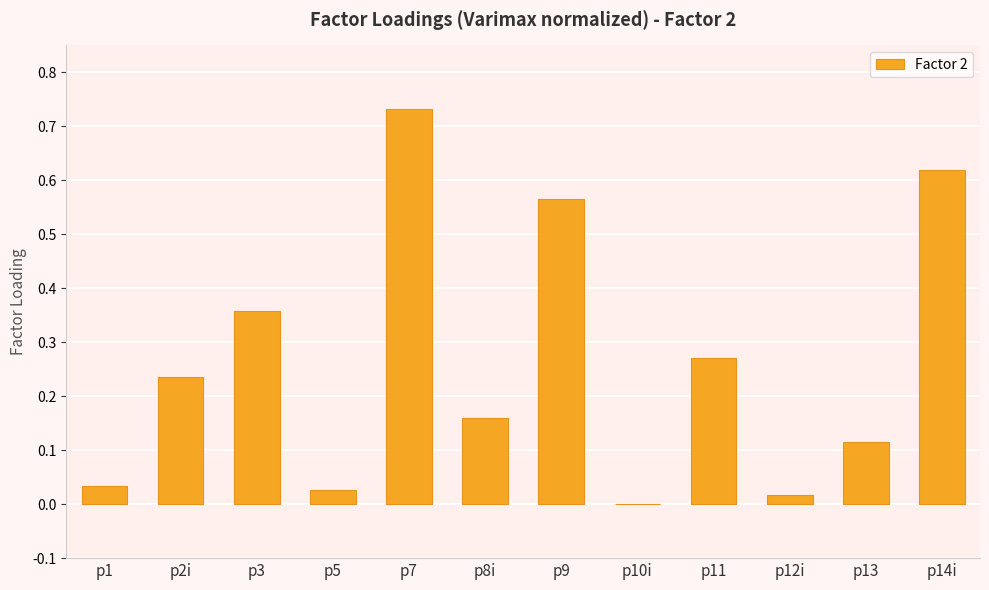

Is it true that the value at p10i is -0.0?

True